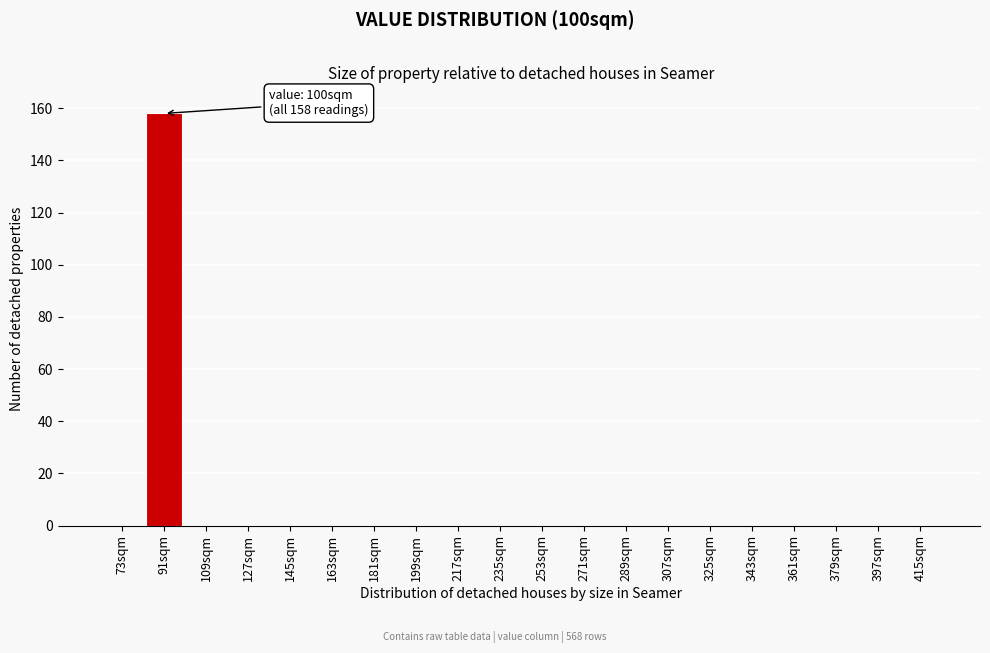

Reading left to right, transcribe all the data shown in this chart.

73sqm=0	91sqm=158	109sqm=0	127sqm=0	145sqm=0	163sqm=0	181sqm=0	199sqm=0	217sqm=0	235sqm=0	253sqm=0	271sqm=0	289sqm=0	307sqm=0	325sqm=0	343sqm=0	361sqm=0	379sqm=0	397sqm=0	415sqm=0